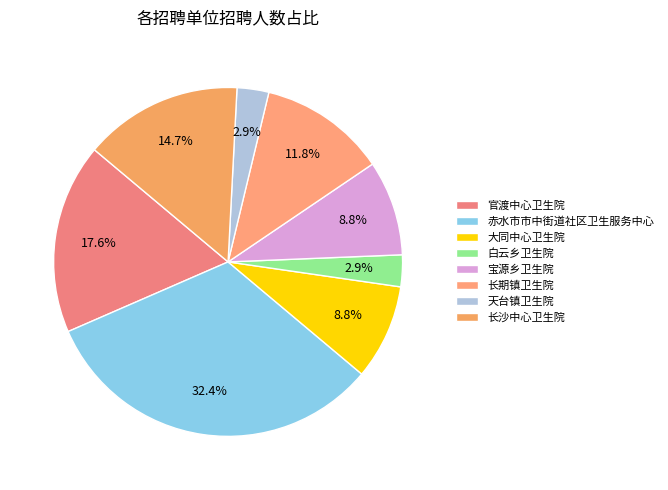

Approximately how many times larger is the value at 长期镇卫生院 compared to 长沙中心卫生院?

0.8